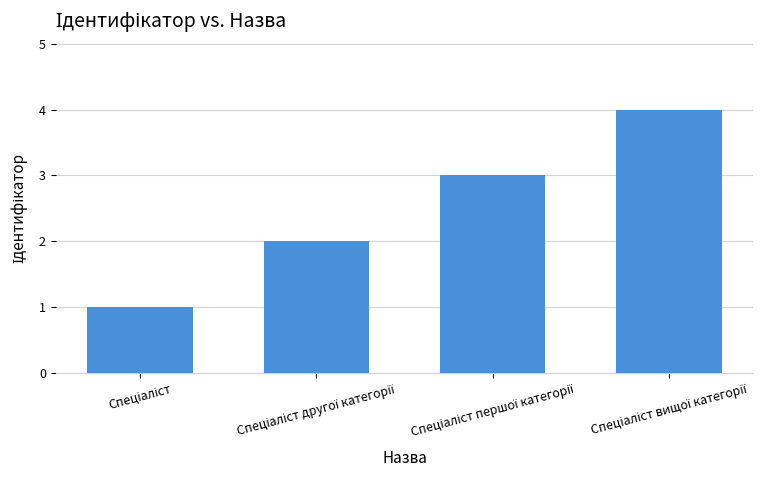

What is the sum of all values?

10